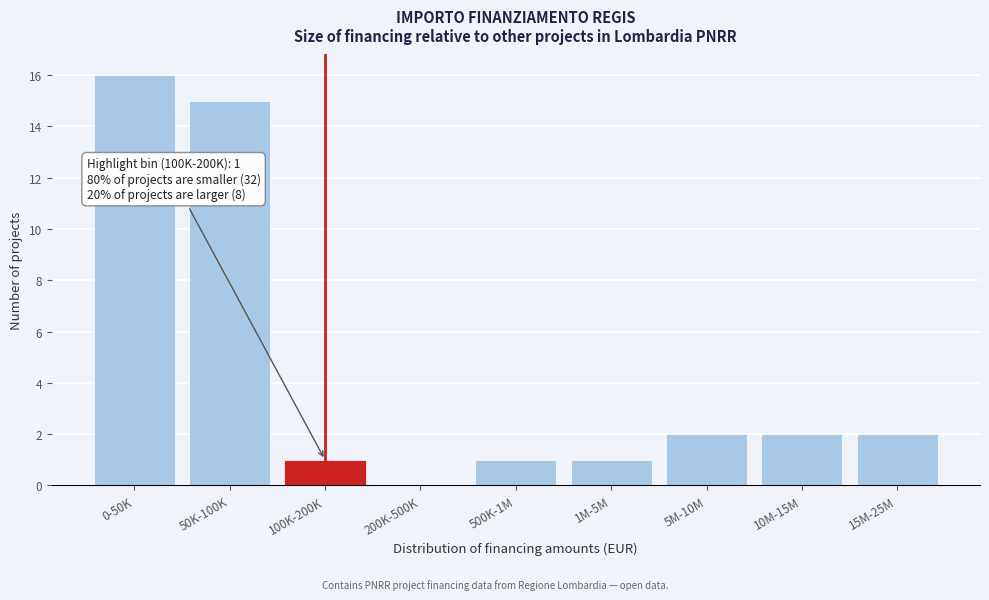

Reading left to right, extract all data points from this chart.

0-50K=16	50K-100K=15	100K-200K=1	200K-500K=0	500K-1M=1	1M-5M=1	5M-10M=2	10M-15M=2	15M-25M=2